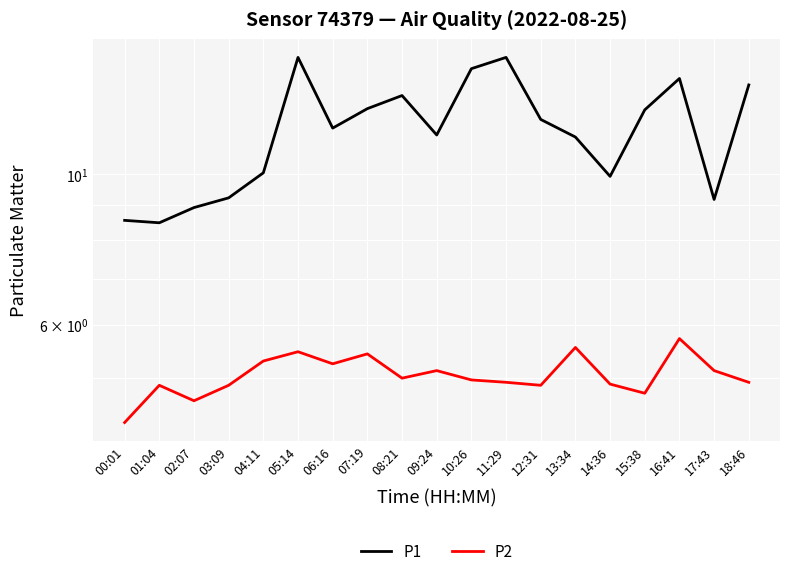

Which series has the widest spread of values?

P1